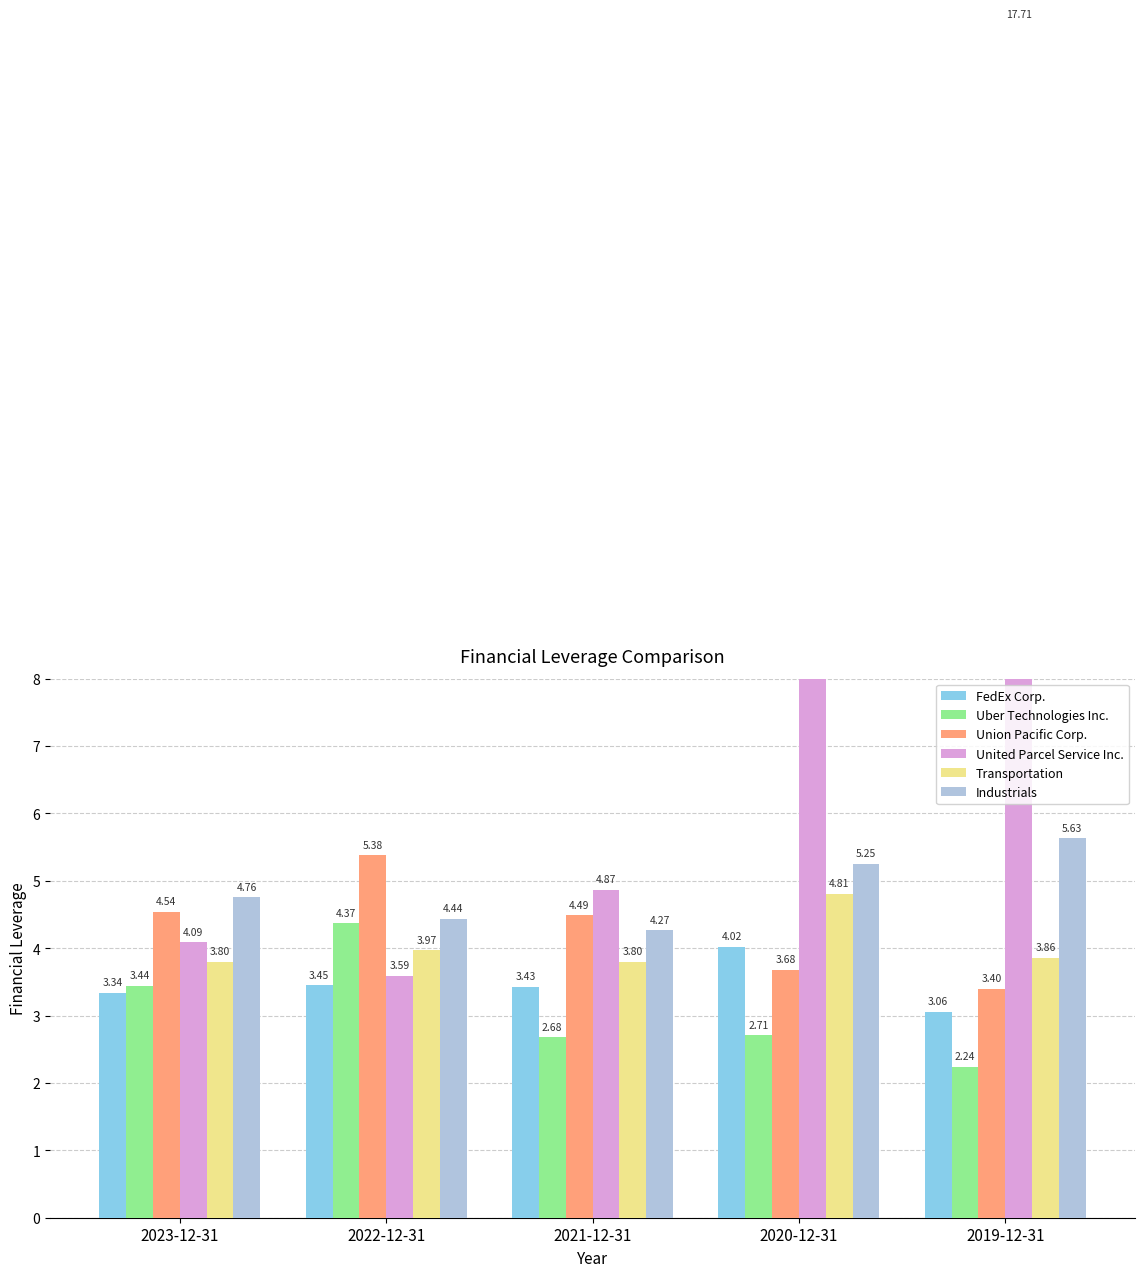

What is the sum of all FedEx Corp. values?

17.3